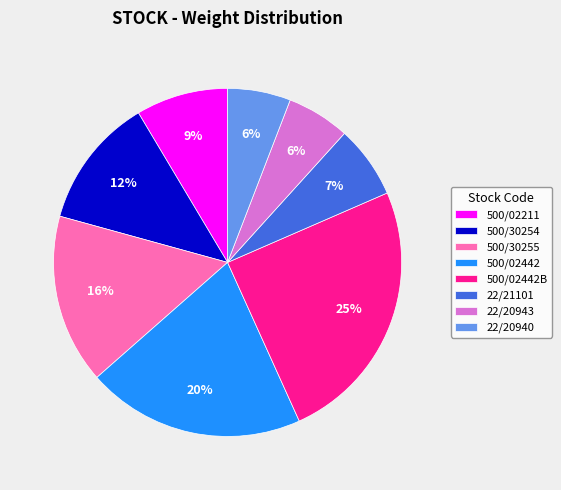

Does 22/21101 account for over 50% of the chart?

No